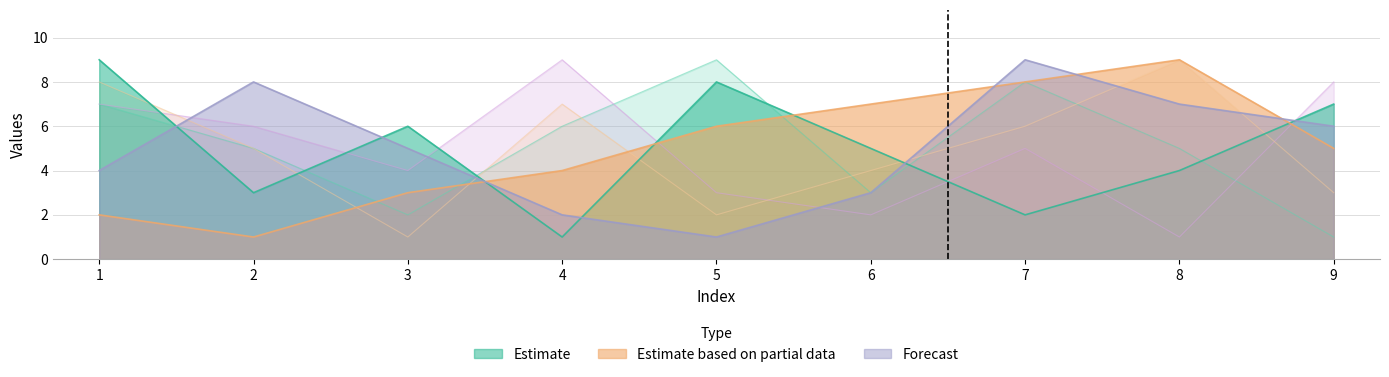

What is the sum of the col_3 values at 5 and 8?

8